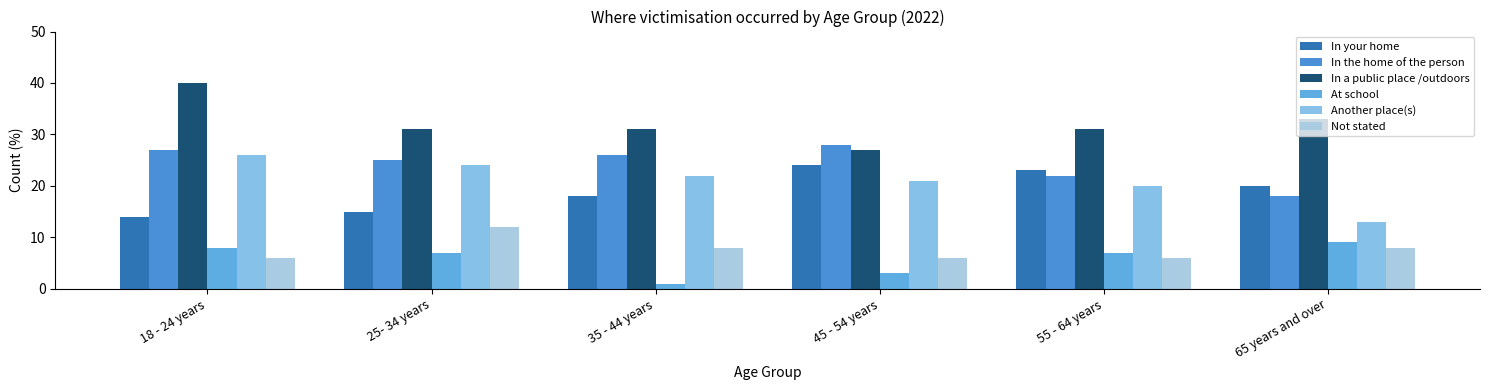

Which series has the largest total across all categories?

In a public place /outdoors